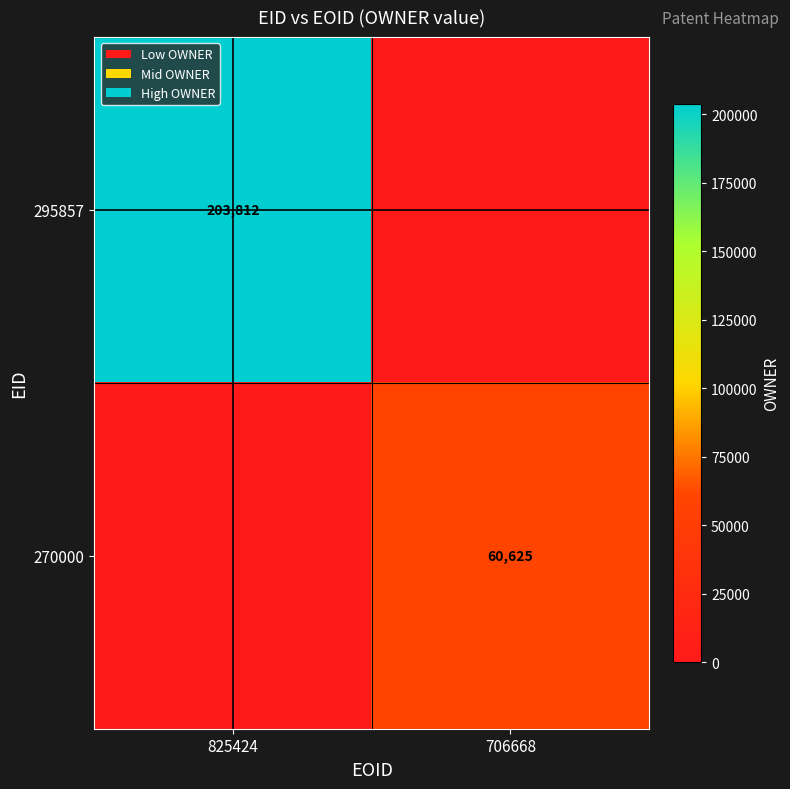

The 295857 series shows 203812 at 825424. True or false?

True